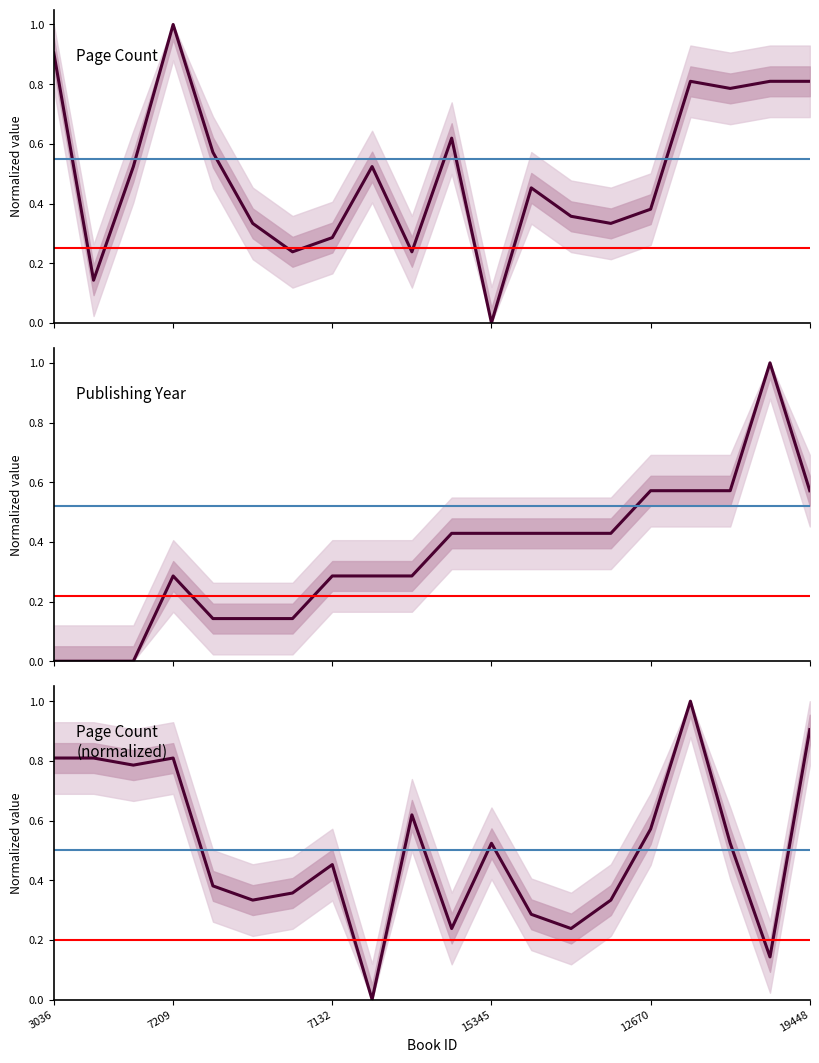

What position from the left is 3036?

1